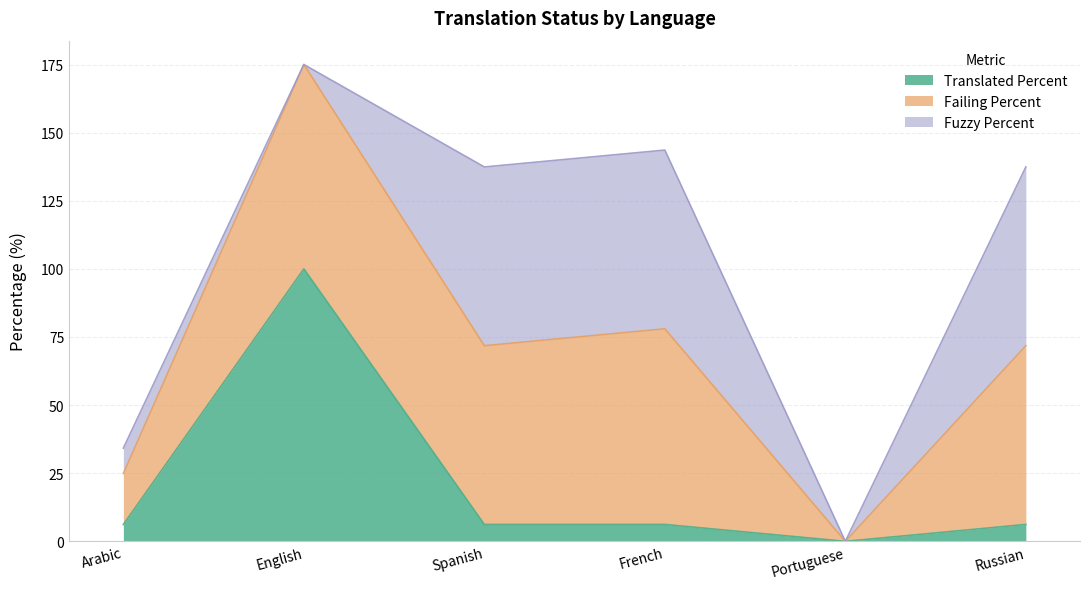

At which label does translated_percent reach its peak?

English